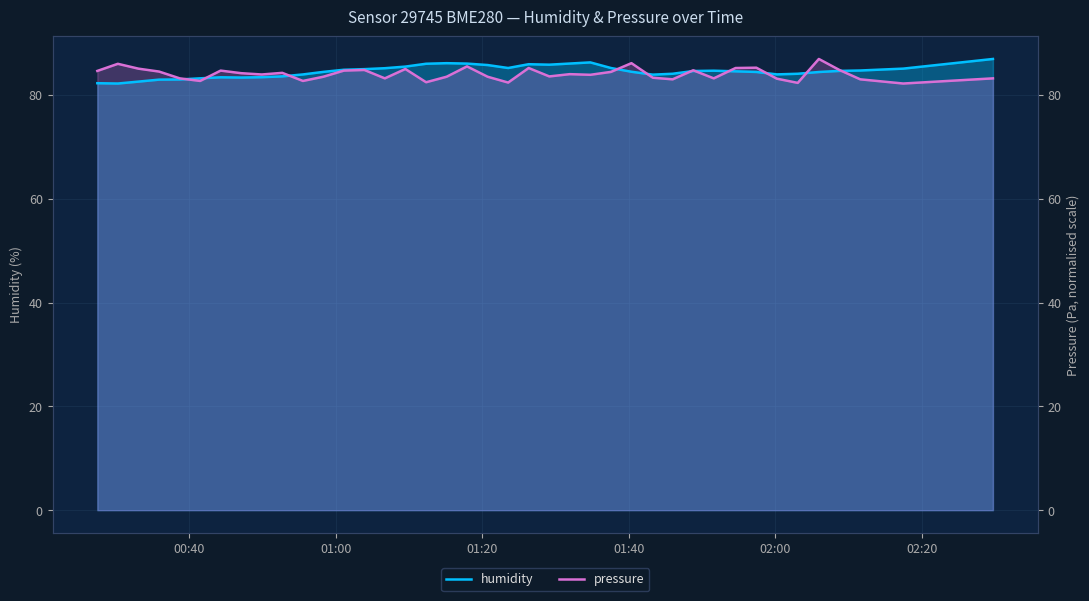

How many data points in pressure are above 83?

32